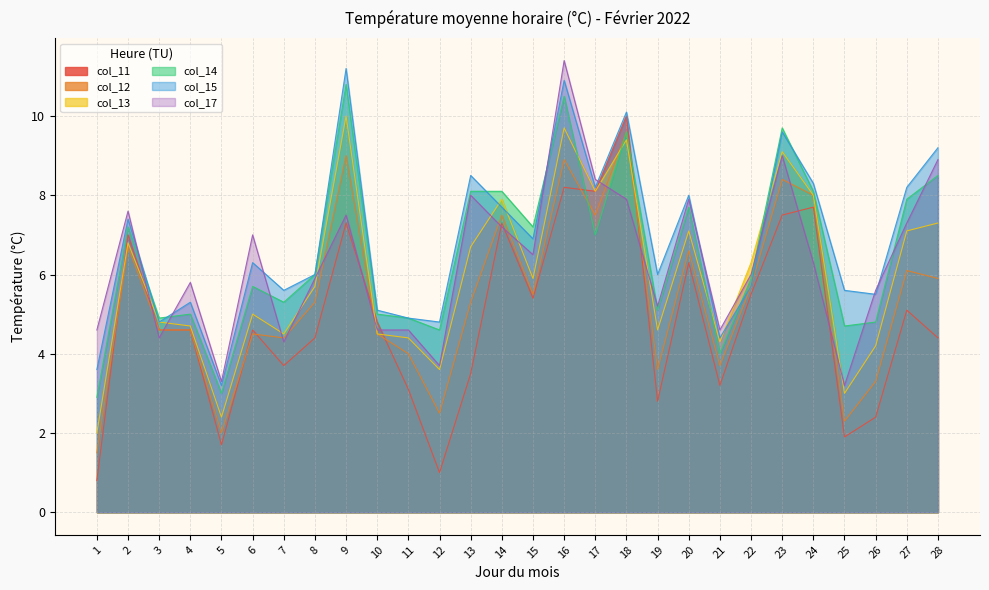

Between 7 and 21, which series saw the biggest shift?

col_14